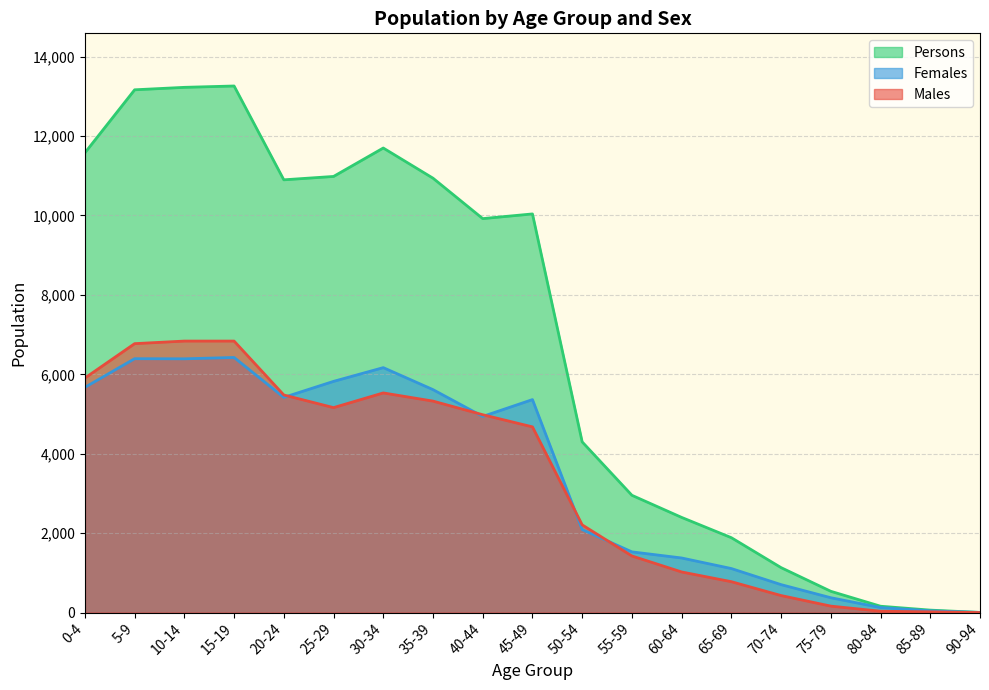

What are all the series names shown in the legend?

Persons, Females, Males